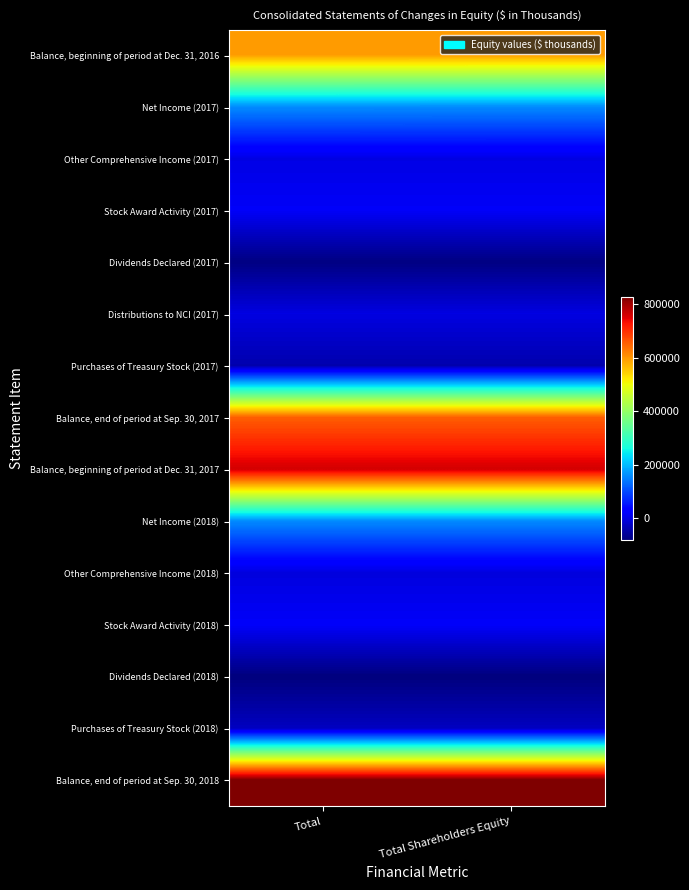

List the series in order of their peak value, highest first.

Balance, end of period at Sep. 30, 2018, Balance, beginning of period at Dec. 31, 2017, Balance, end of period at Sep. 30, 2017, Balance, beginning of period at Dec. 31, 2016, Net Income (2017), Net Income (2018), Stock Award Activity (2018), Stock Award Activity (2017), Other Comprehensive Income (2017), Distributions to NCI (2017), Other Comprehensive Income (2018), Purchases of Treasury Stock (2018), Purchases of Treasury Stock (2017), Dividends Declared (2017), Dividends Declared (2018)